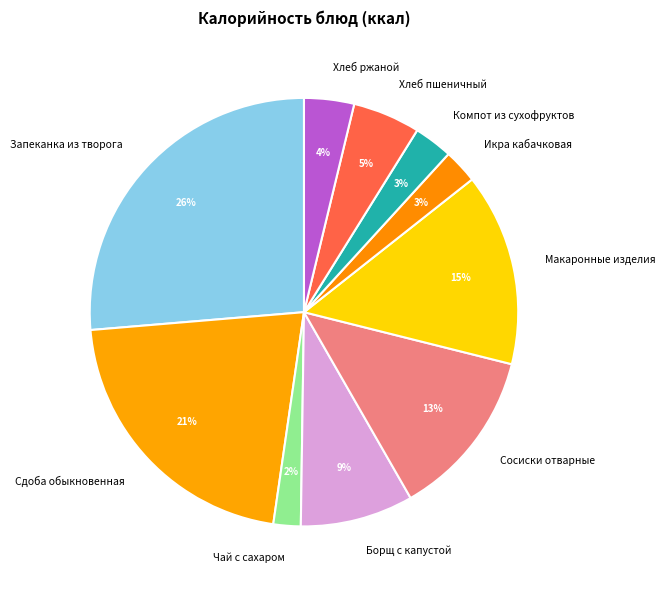

Which slice is the largest?

Запеканка из творога